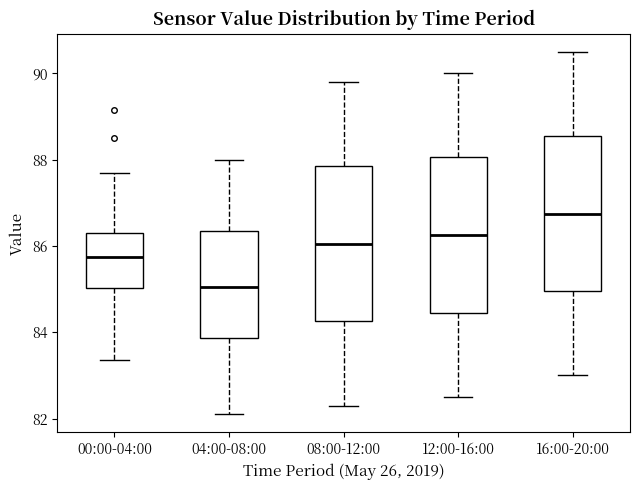

Reading left to right, transcribe this box plot: for each box, give where its median line is, the range the box spans, and where its two whiskers end, as read against the y-axis. The values are not printed on the chart, so give them approximately, as read against the axis.

00:00-04:00: median 85.8, box 85.0 to 86.4, whiskers 83.4 to 87.8
04:00-08:00: median 85.0, box 83.8 to 86.4, whiskers 82.2 to 88.0
08:00-12:00: median 86.0, box 84.2 to 87.8, whiskers 82.4 to 89.8
12:00-16:00: median 86.2, box 84.4 to 88.0, whiskers 82.6 to 90.0
16:00-20:00: median 86.8, box 85.0 to 88.6, whiskers 83.0 to 90.6